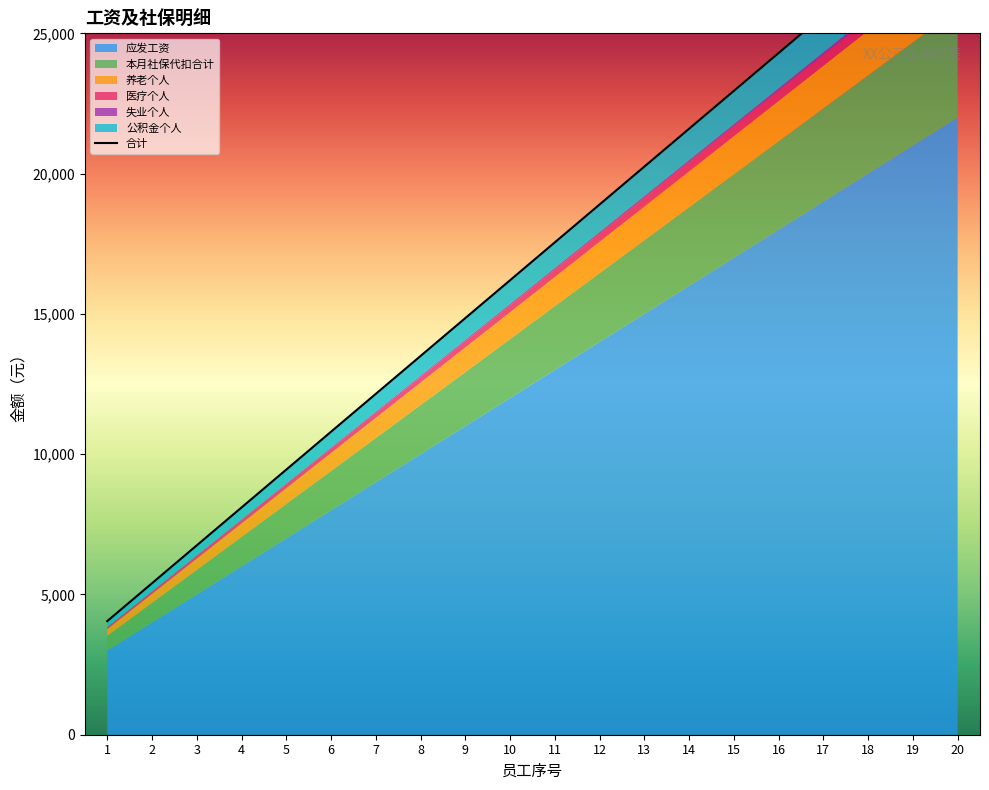

Which category has the highest value in the 应发工资 series?

20